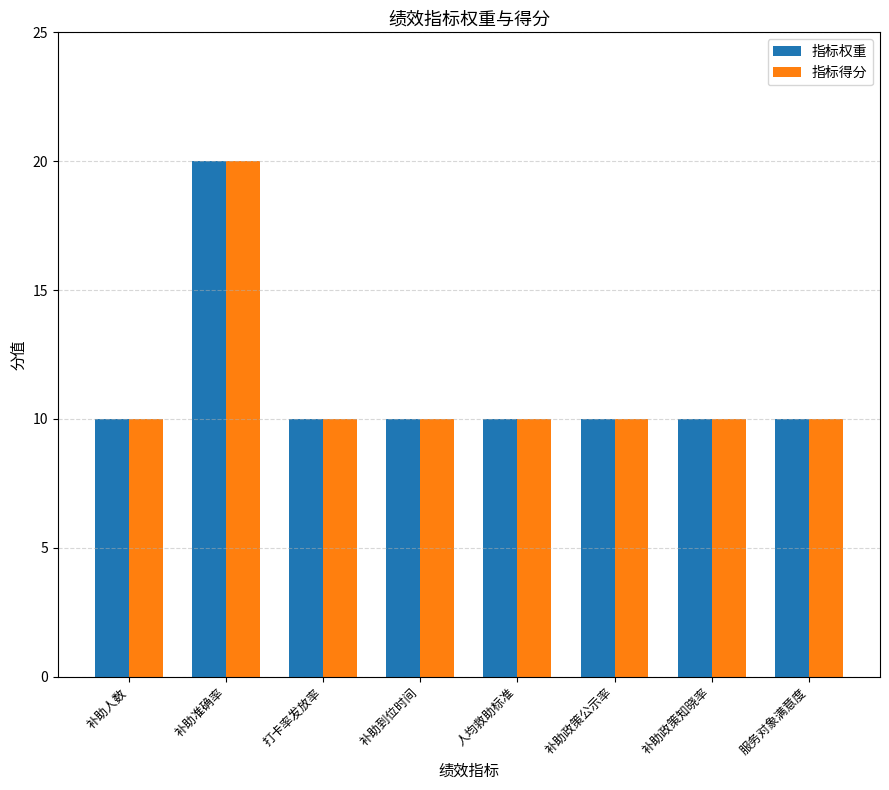

What is the label of the 4th bar from the left?

补助到位时间